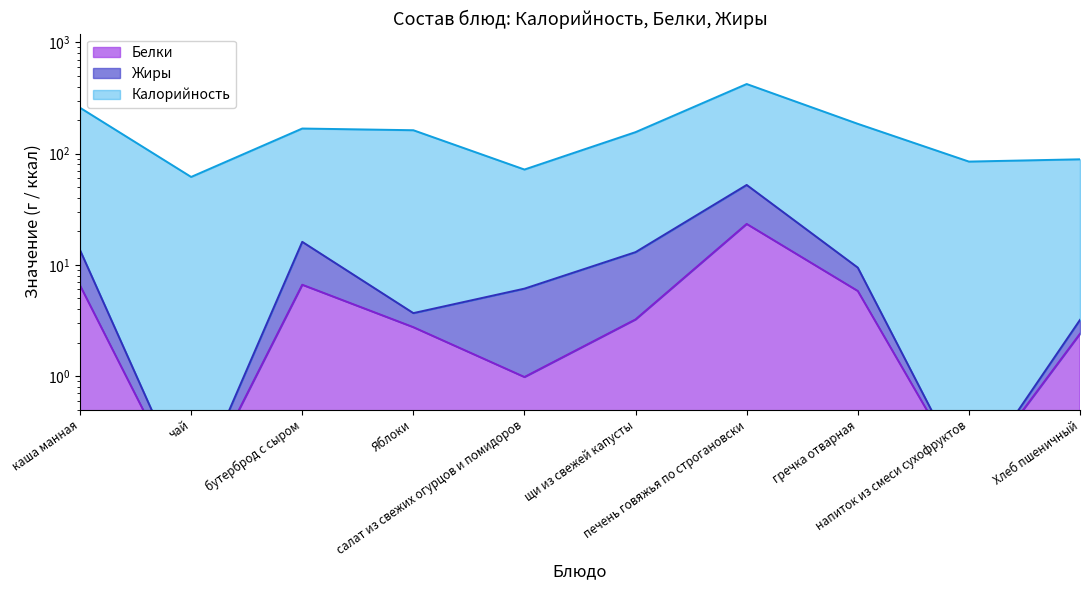

At which category does Жиры reach its first local peak?

бутерброд с сыром